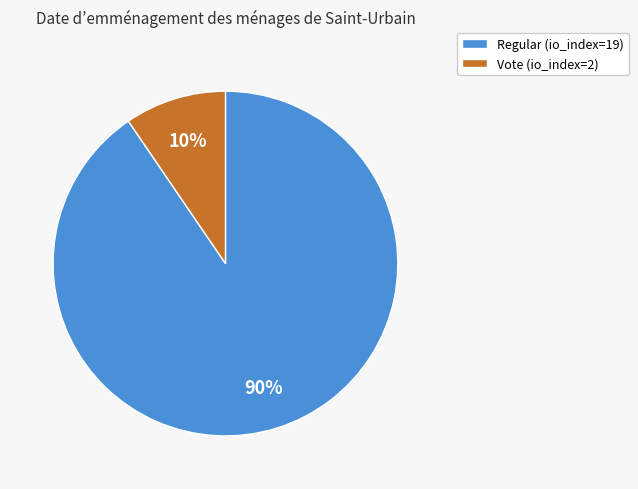

Which slice is the smallest?

Vote (io_index=2)